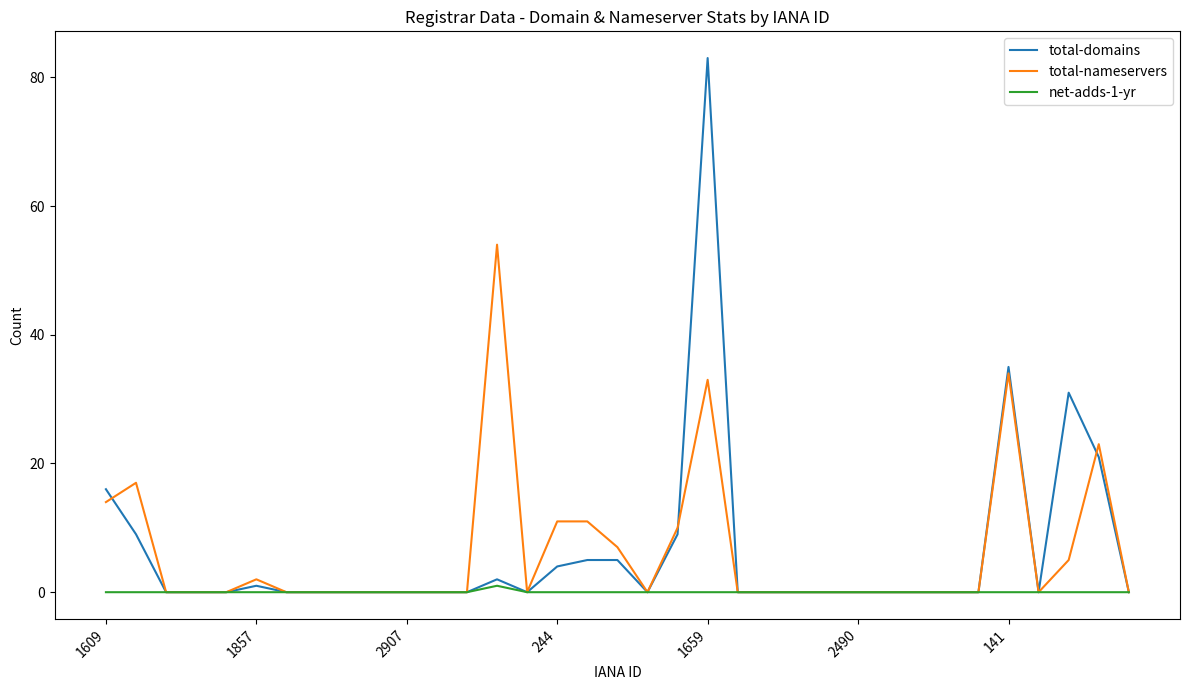

What is the maximum value for total-nameservers?

54